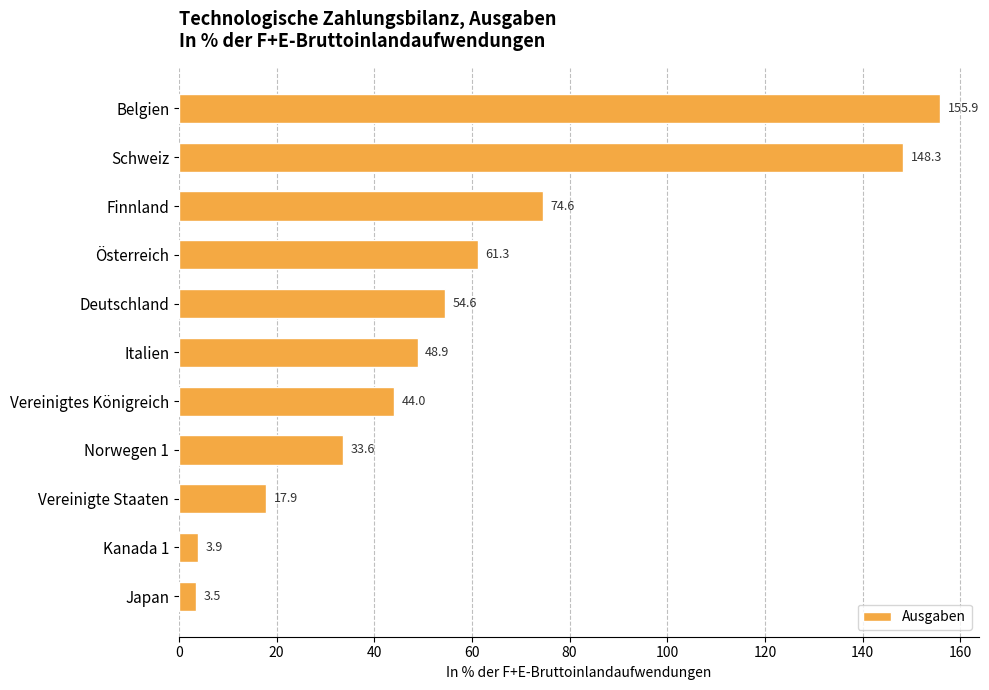

What is the average value?

58.8